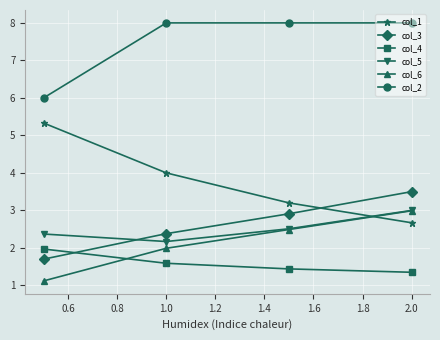

Which series has the largest range (max minus min)?

col_1